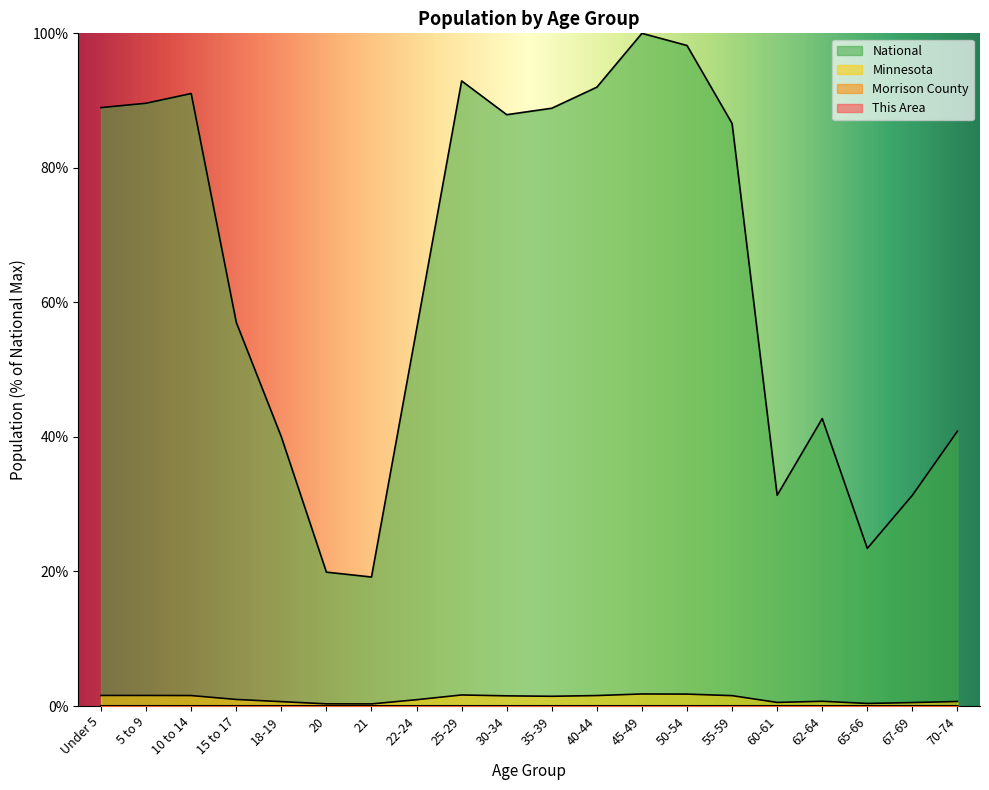

Reading left to right, what are all the values shown in this chart?

This Area: Under 5=0.0	5 to 9=0.0	10 to 14=0.0	15 to 17=0.0	18-19=0.0	20=0.0	21=0.0	22-24=0.0	25-29=0.0	30-34=0.0	35-39=0.0	40-44=0.0	45-49=0.0	50-54=0.0	55-59=0.0	60-61=0.0	62-64=0.0	65-66=0.0	67-69=0.0	70-74=0.0
Morrison County: Under 5=0.0	5 to 9=0.0	10 to 14=0.0	15 to 17=0.0	18-19=0.0	20=0.0	21=0.0	22-24=0.0	25-29=0.0	30-34=0.0	35-39=0.0	40-44=0.0	45-49=0.0	50-54=0.0	55-59=0.0	60-61=0.0	62-64=0.0	65-66=0.0	67-69=0.0	70-74=0.0
Minnesota: Under 5=1.6	5 to 9=1.6	10 to 14=1.6	15 to 17=1.0	18-19=0.6	20=0.3	21=0.3	22-24=0.9	25-29=1.6	30-34=1.5	35-39=1.4	40-44=1.6	45-49=1.8	50-54=1.8	55-59=1.5	60-61=0.5	62-64=0.7	65-66=0.4	67-69=0.5	70-74=0.7
National: Under 5=89.0	5 to 9=89.6	10 to 14=91.1	15 to 17=57.0	18-19=40.0	20=19.9	21=19.2	22-24=56.0	25-29=92.9	30-34=87.9	35-39=88.9	40-44=92.0	45-49=100.0	50-54=98.2	55-59=86.6	60-61=31.3	62-64=42.7	65-66=23.4	67-69=31.3	70-74=40.9